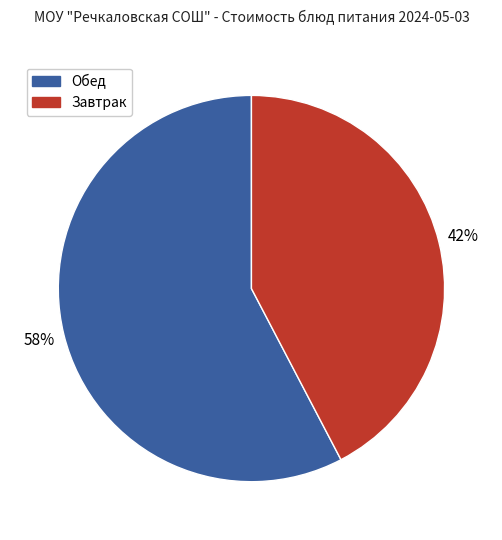

To the nearest percent, what is the average slice percentage?

50%